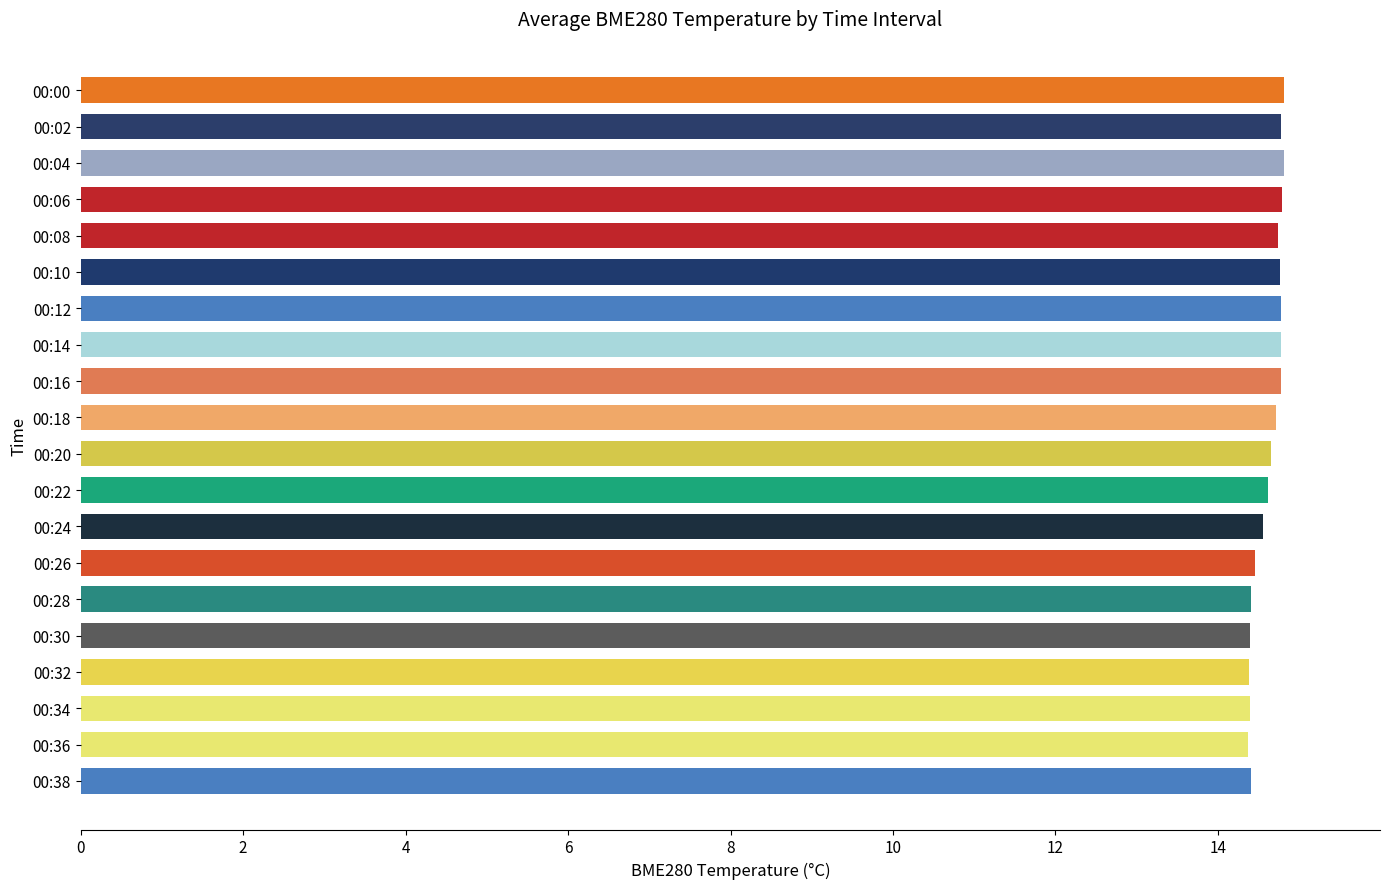

Count the values in the range 14 to 15.

20